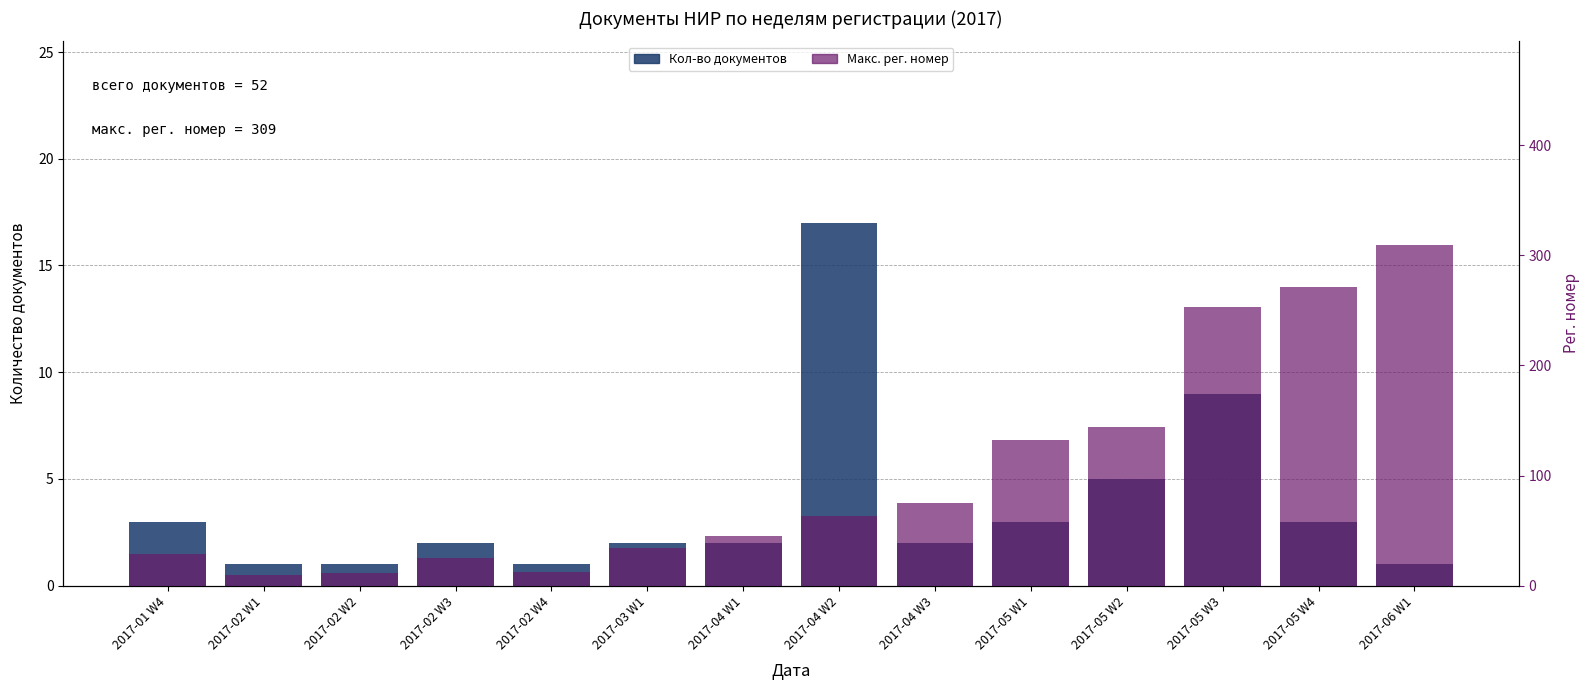

Rank the series by their maximum value, from lowest to highest.

Кол-во документов, Макс. рег. номер